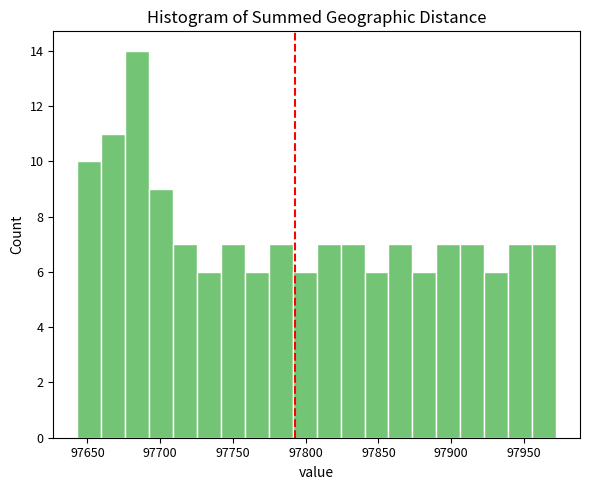

Around what value on the x-axis is the tallest bar? Give the approximate position of its centre, as read against the axis.

97685